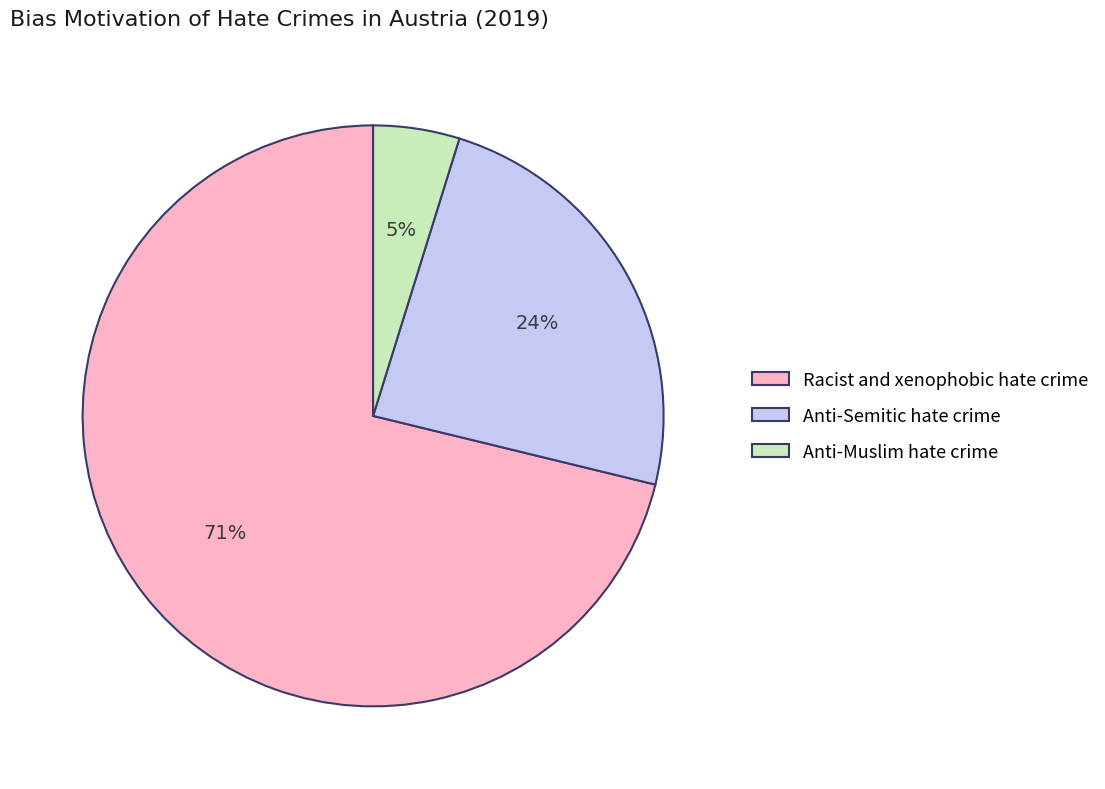

To the nearest percent, what portion does Racist and xenophobic hate crime represent?

71%